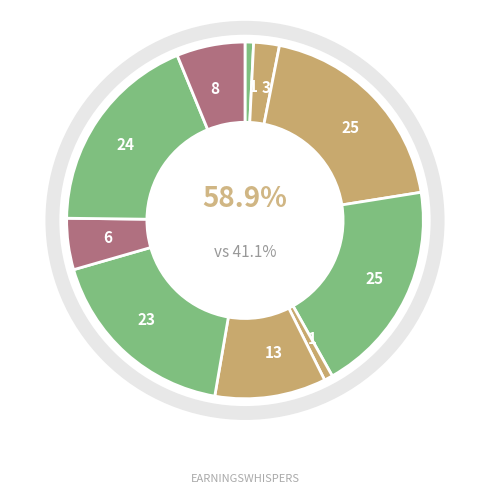

Does 2 account for over 50% of the chart?

No